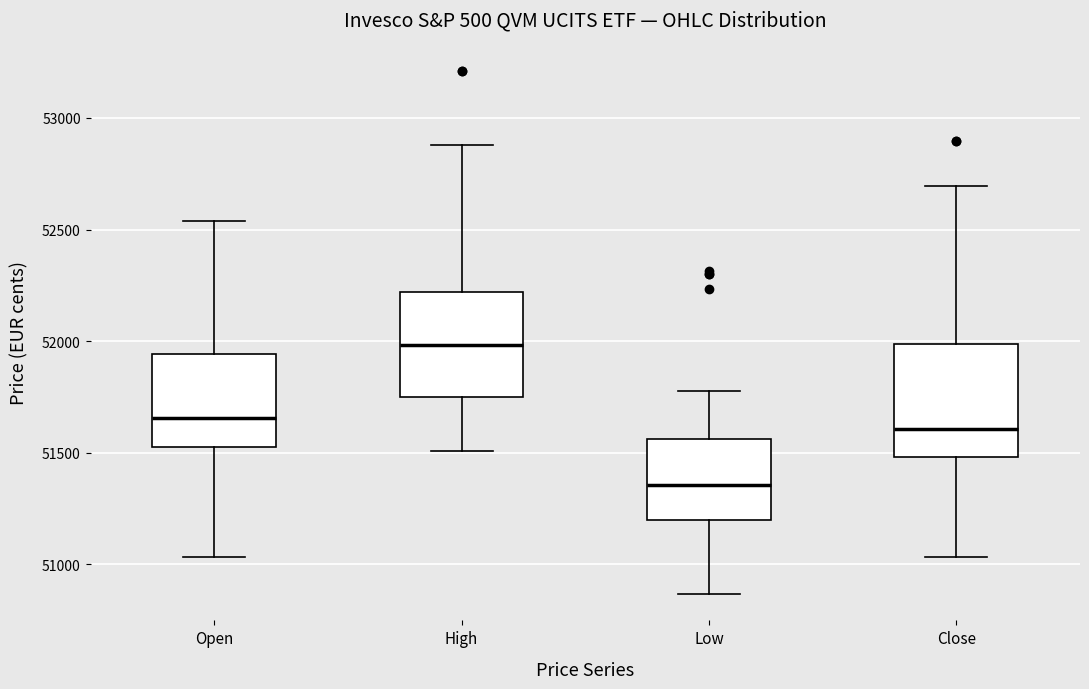

Where does the upper whisker of the box for Close end on the y-axis? The values are not printed on the chart, so give them approximately, as read against the axis.

52700